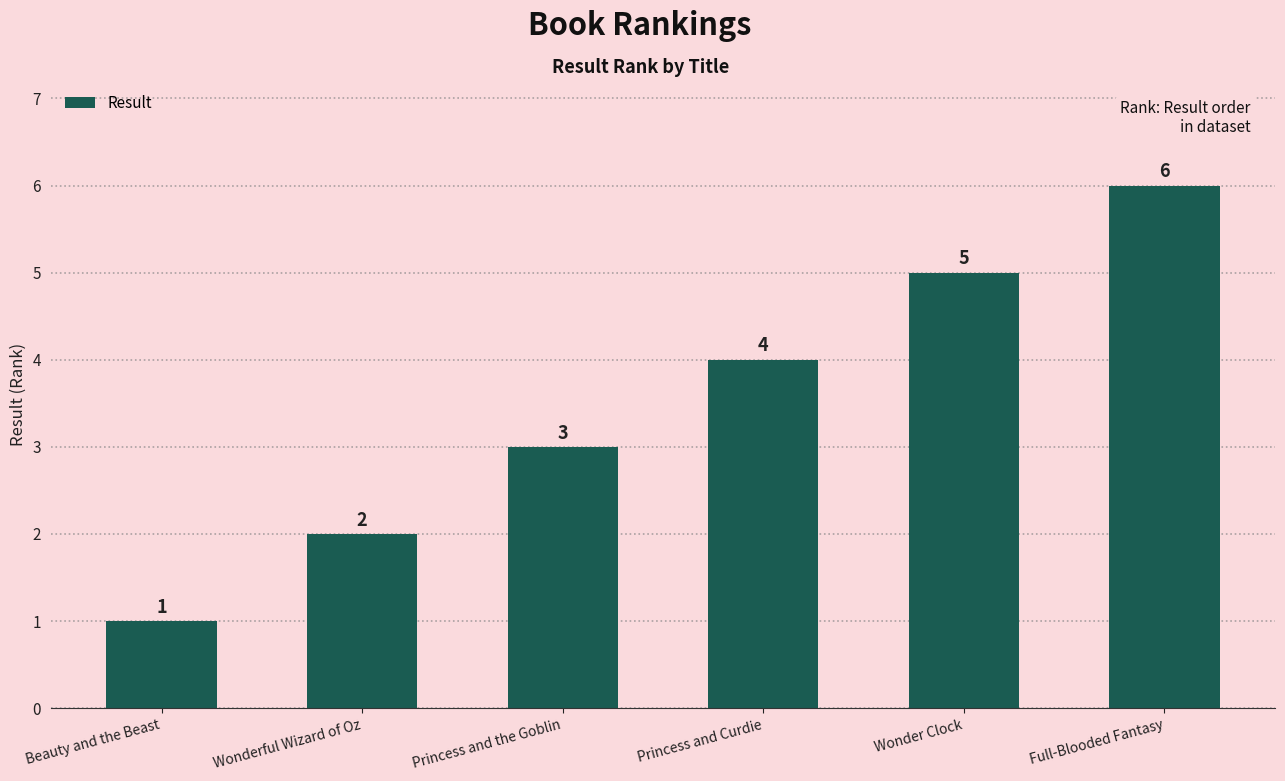

The value at Wonderful Wizard of Oz is 3. True or false?

False